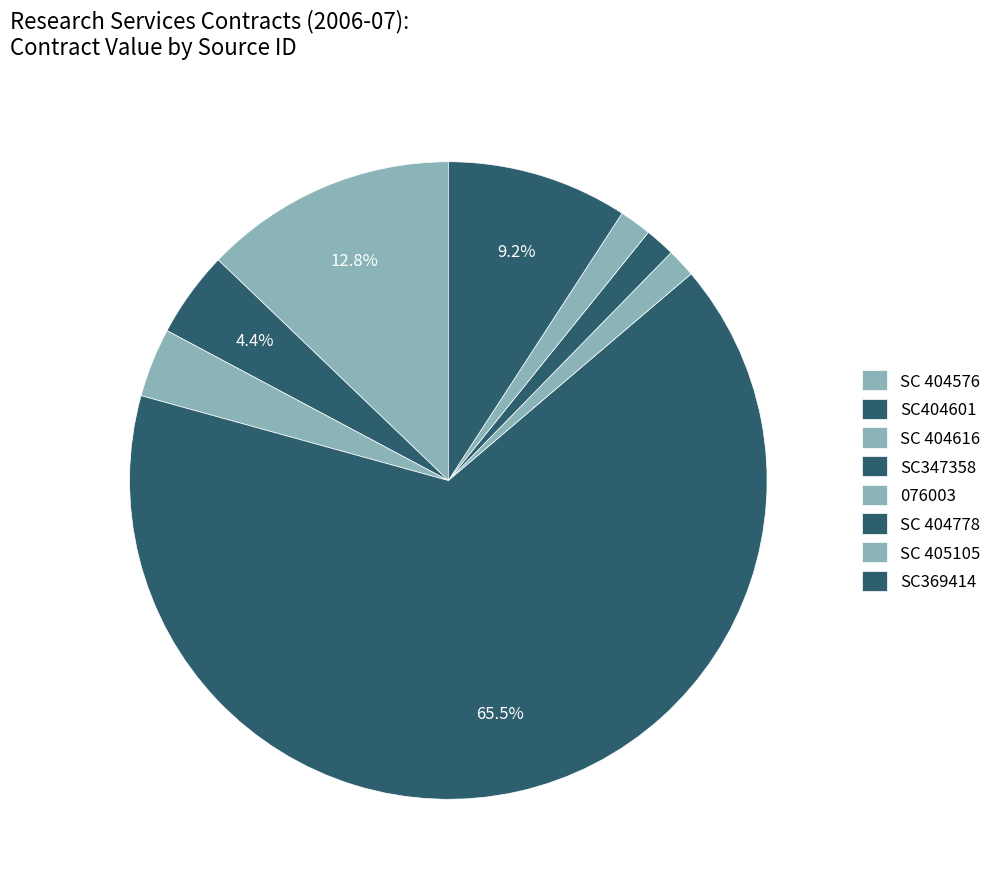

To the nearest percent, what percentage of the pie is SC 404616?

4%